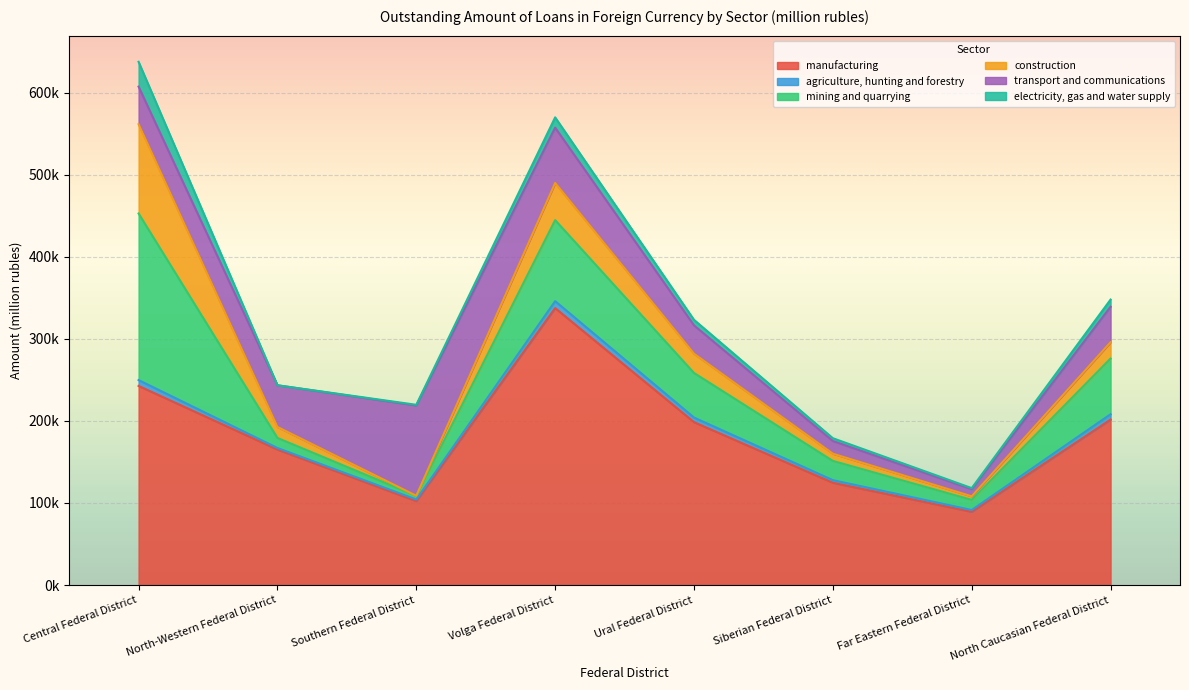

What is the greatest value displayed?

337421